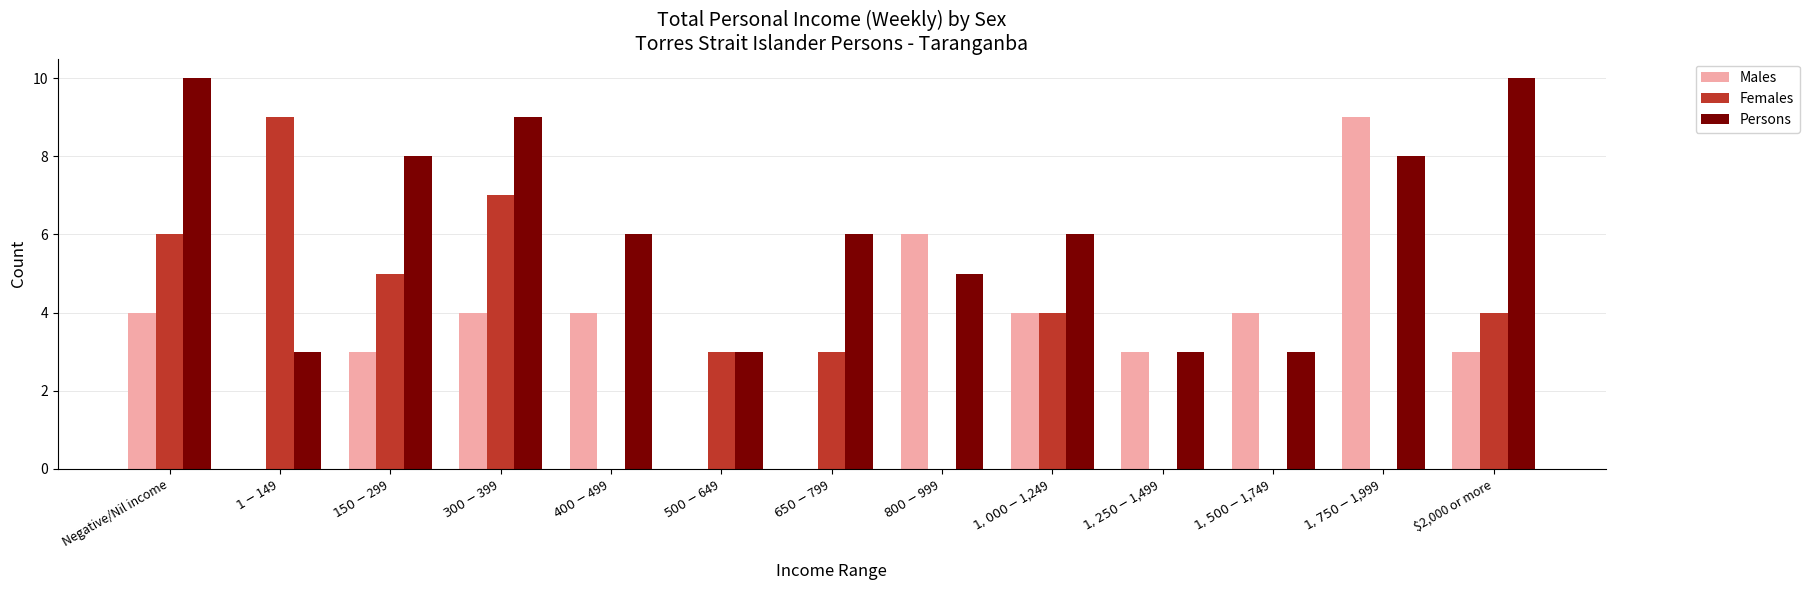

The Females series shows 6 at $2,000 or more. True or false?

False